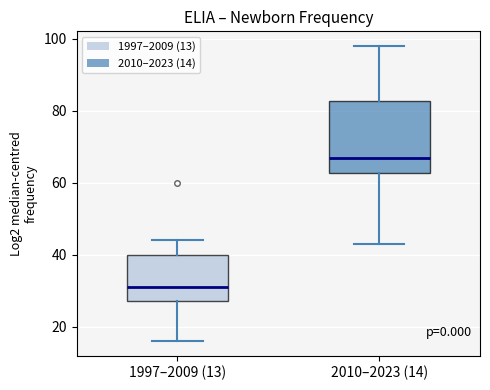

Where does the lower whisker of the box for 1997–2009 (13) end on the y-axis? The values are not printed on the chart, so give them approximately, as read against the axis.

16